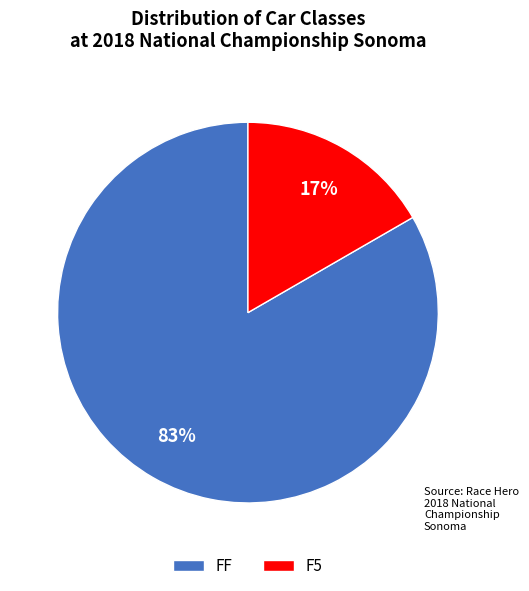

Rank the categories by value from lowest to highest.

F5, FF